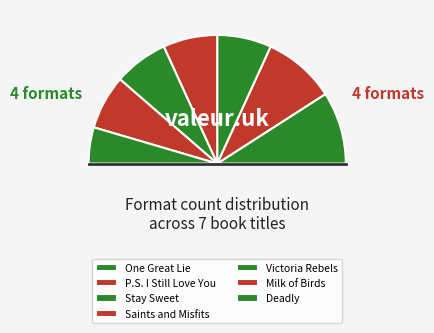

Is it true that Milk of Birds is 14% of the pie?

True